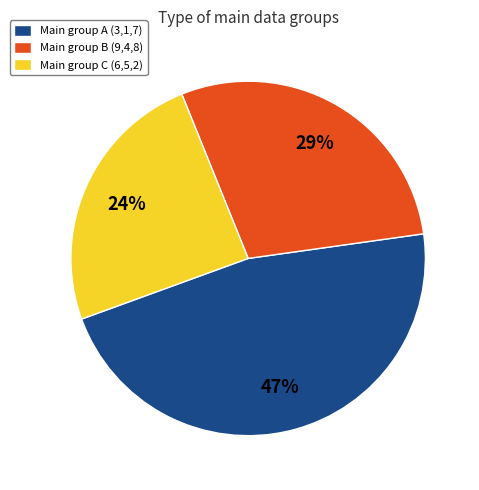

Do Main group A (3,1,7) and Main group B (9,4,8) together represent more than half of the pie?

Yes